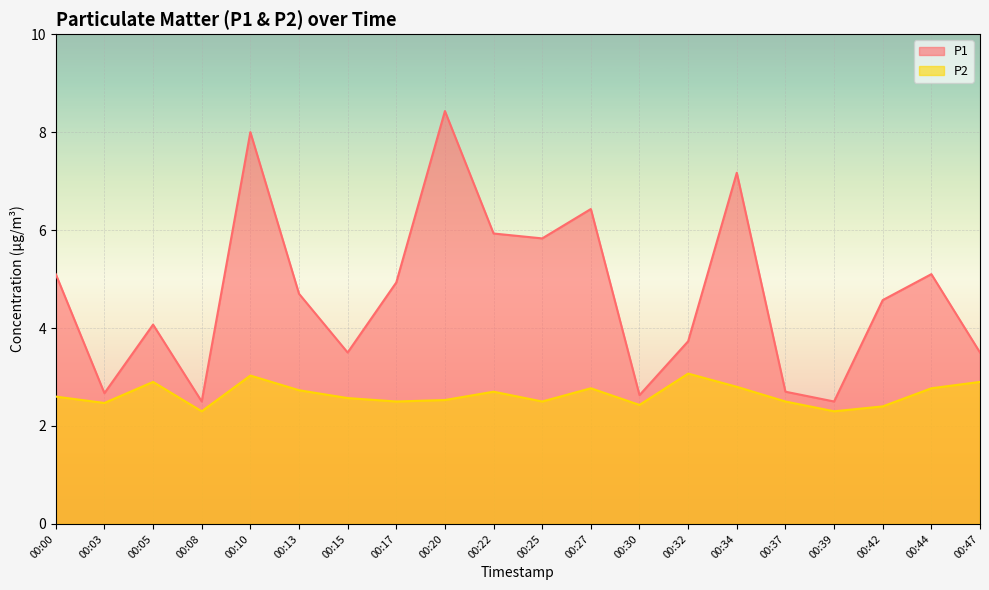

What is the minimum value shown in the chart?

2.3